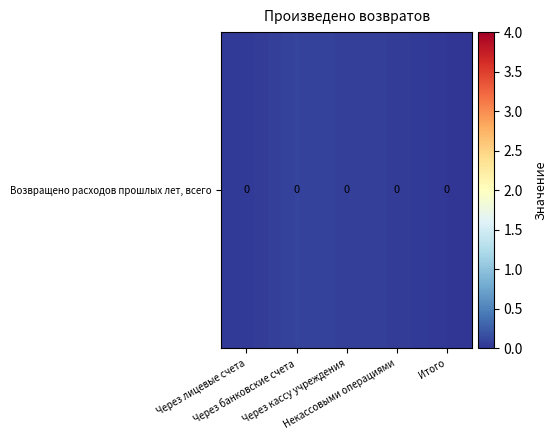

The chart shows a value of 0.1 at Некассовыми операциями. True or false?

False